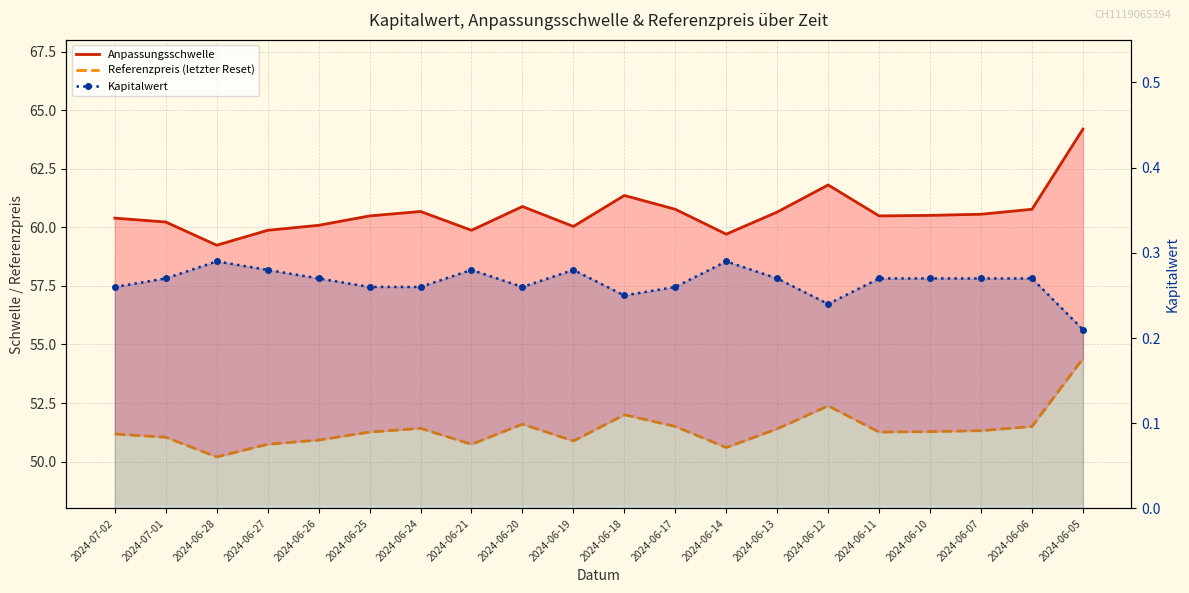

What is the total value across all series at 2024-06-20?

112.7